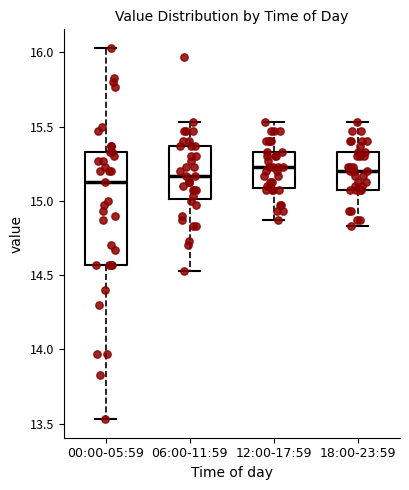

Where does the upper whisker of the box for 00:00-05:59 end on the y-axis? The values are not printed on the chart, so give them approximately, as read against the axis.

16.05